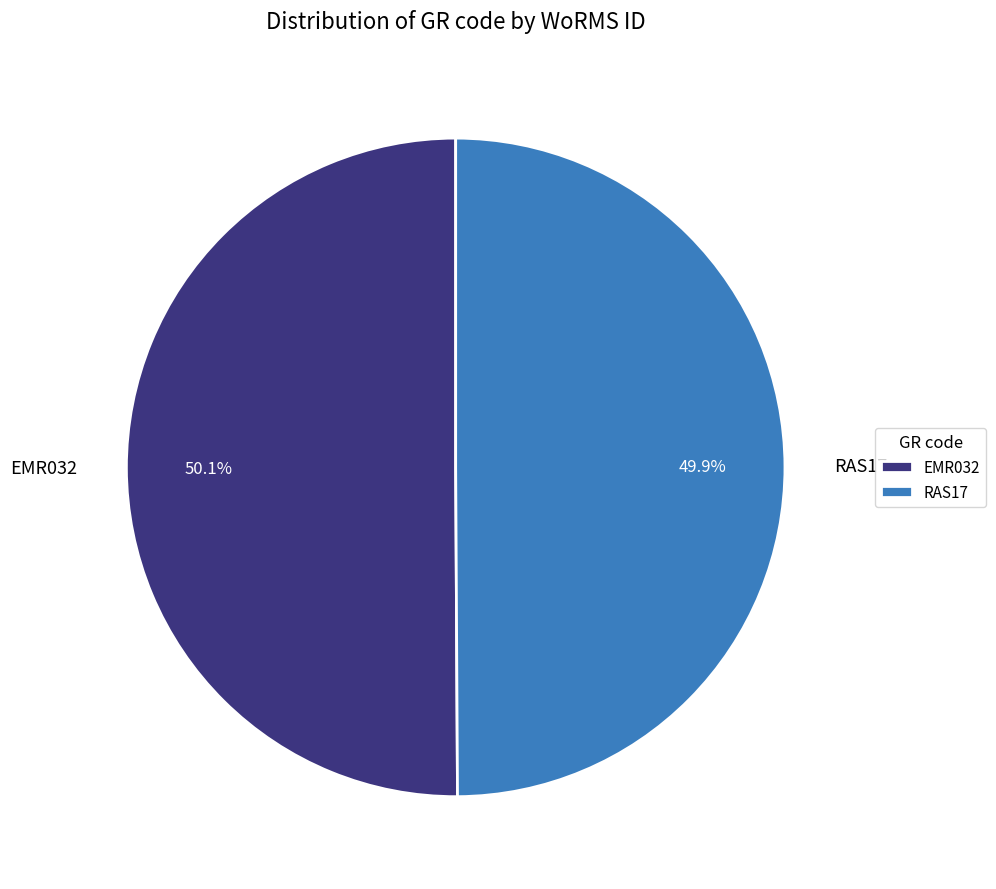

Do EMR032 and RAS17 together represent more than half of the pie?

Yes